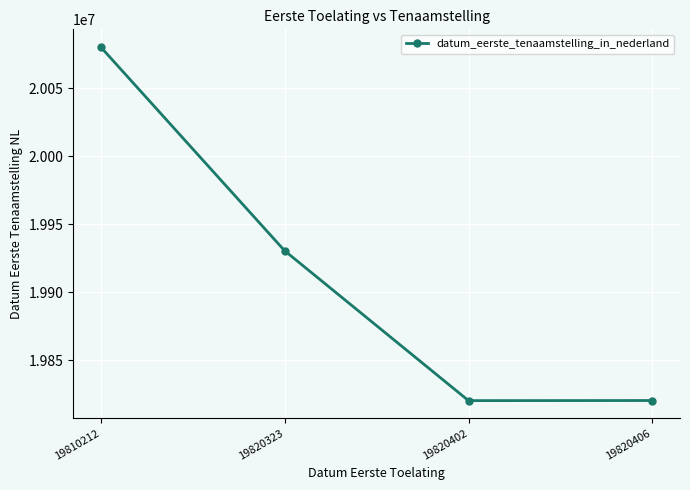

What is the change in value from 19810212 to 19820402?

-260190